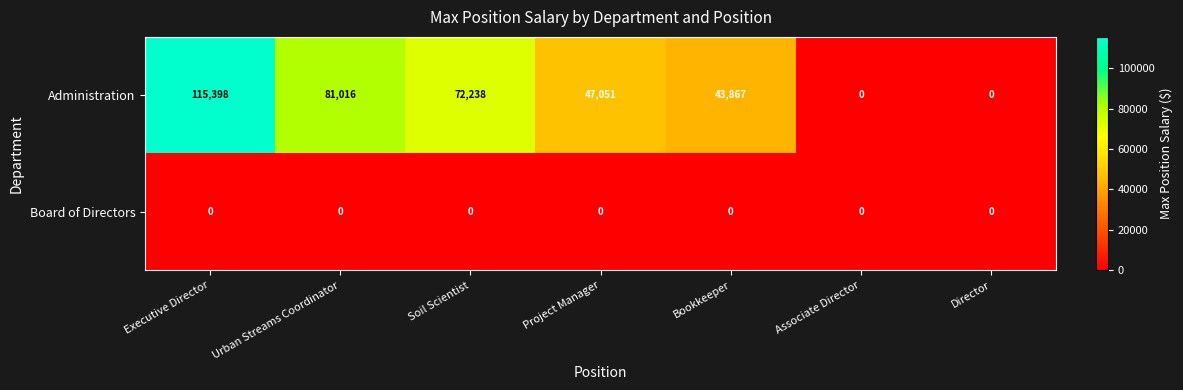

At which category is the sum across all series the highest?

Executive Director